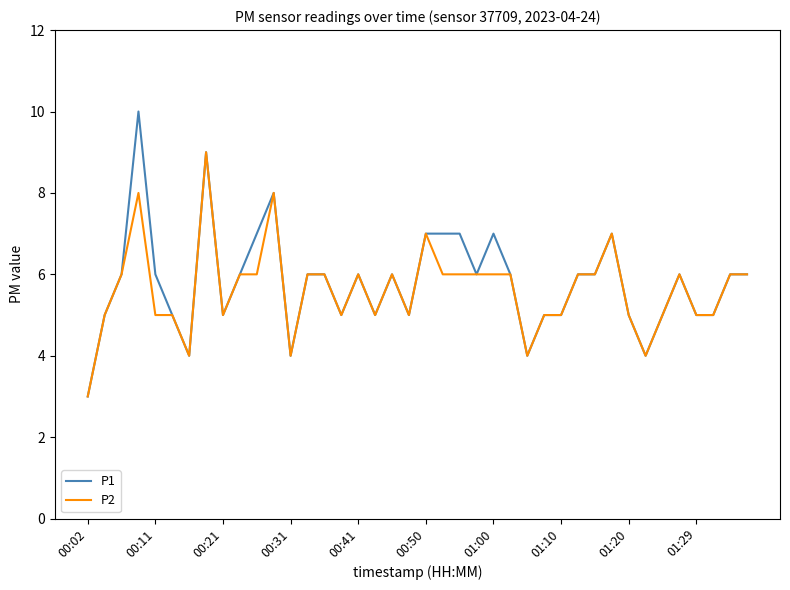

Which series has the largest range (max minus min)?

P1